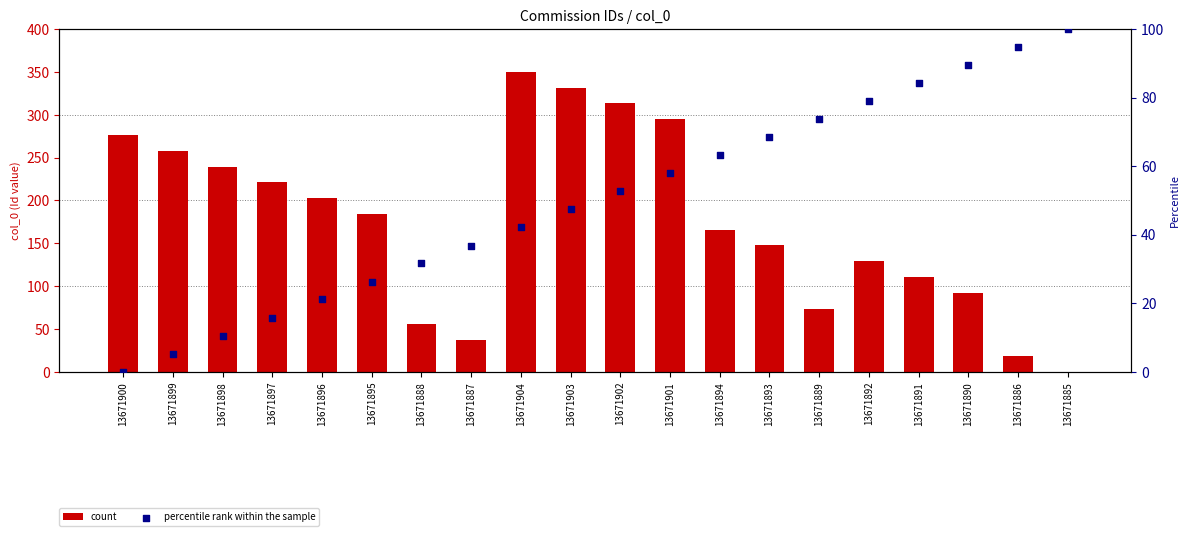

Which series has the largest total across all categories?

count